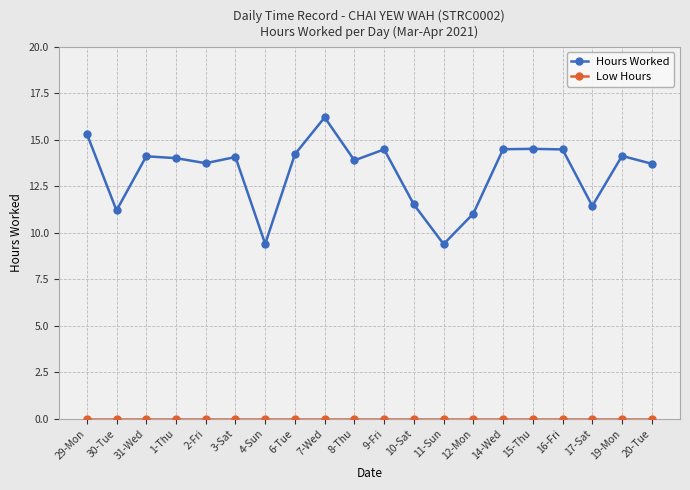

How many data points does each series have?

20